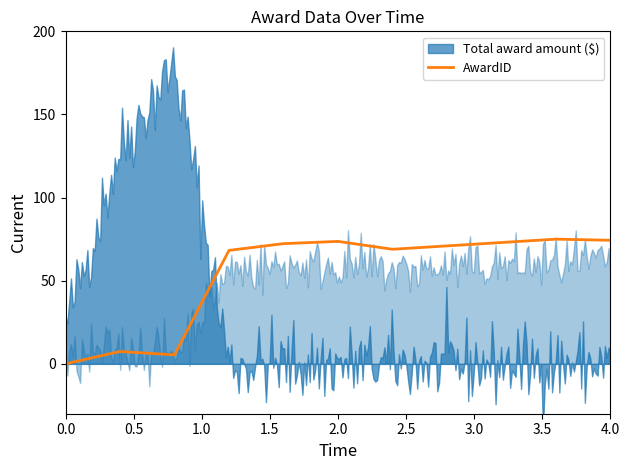

What is the difference between the maximum and minimum values?

75.0